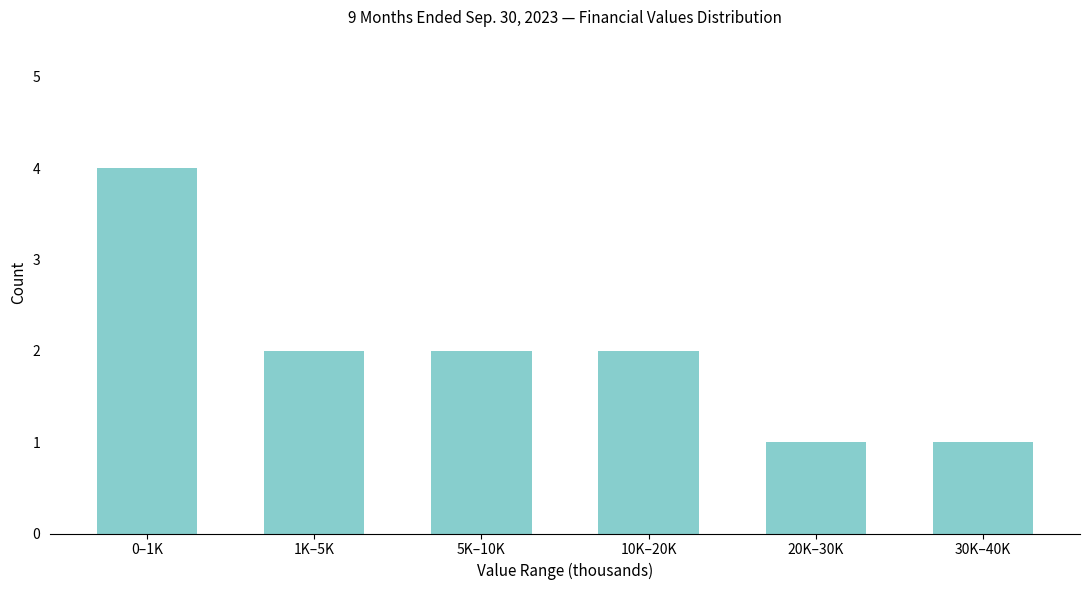

Reading right to left, list all the values displayed in this chart.

30K–40K=1	20K–30K=1	10K–20K=2	5K–10K=2	1K–5K=2	0–1K=4